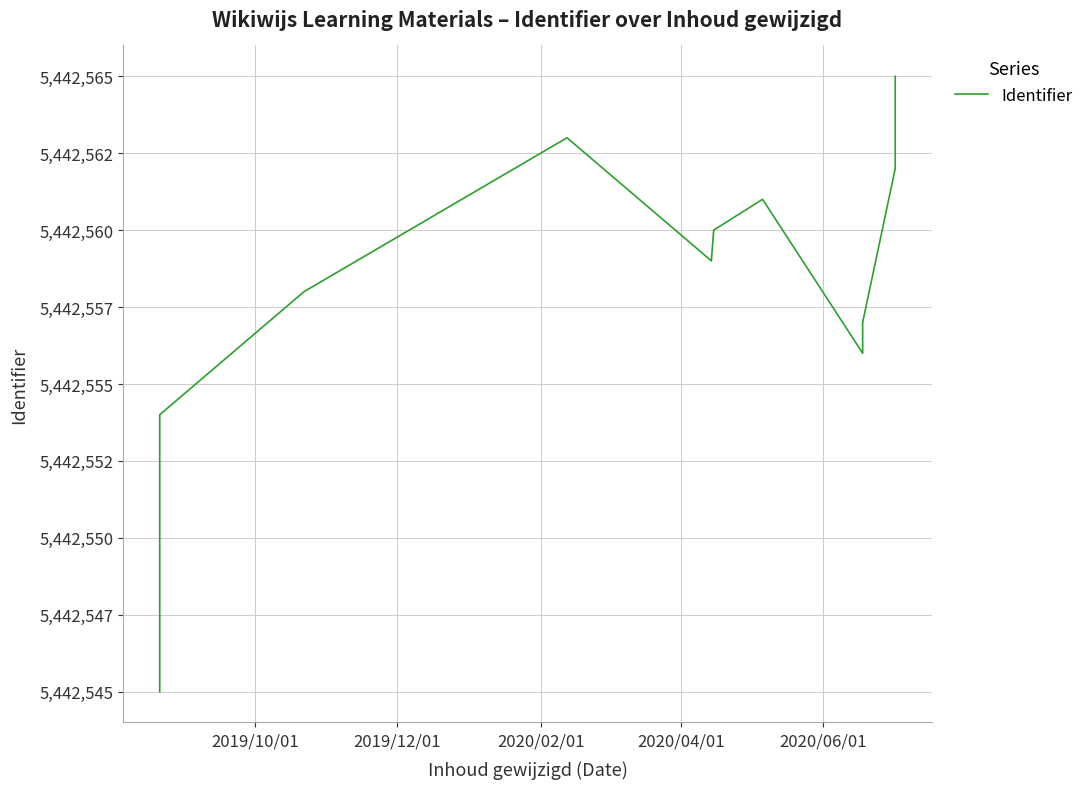

How many interior local peaks (higher than both neighbors) does the data have?

2